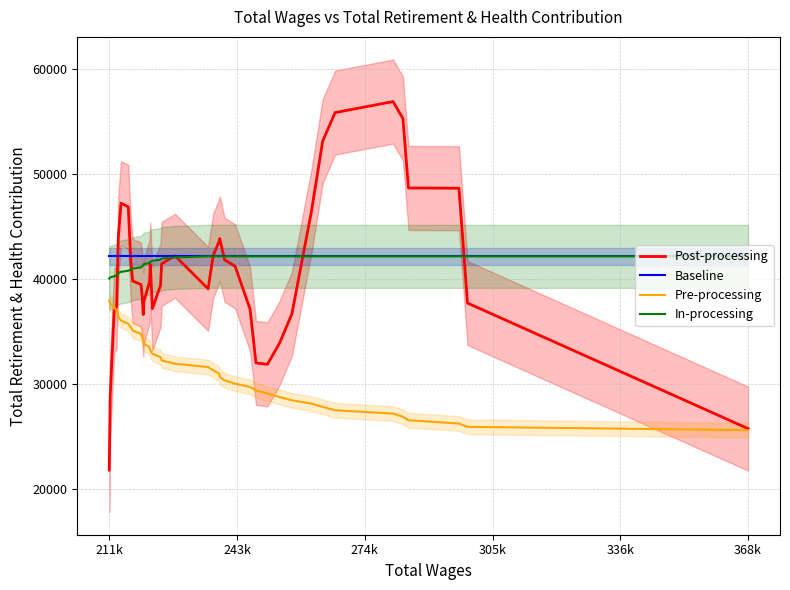

True or false: Baseline and Pre-processing intersect in this chart.

False